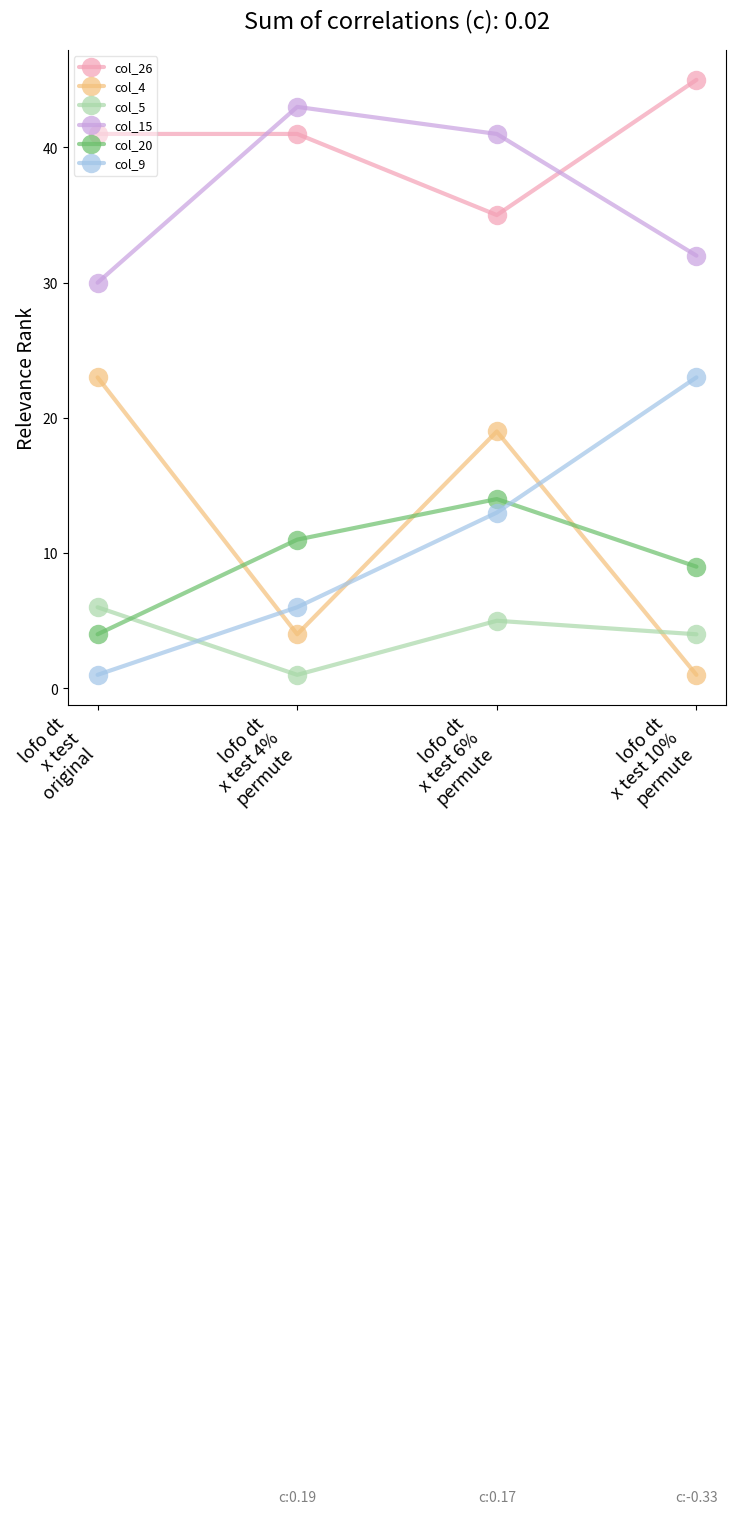

Reading left to right, transcribe all the data shown in this chart.

col_26: lofo dt
x test
original=41	lofo dt
x test 4%
permute=41	lofo dt
x test 6%
permute=35	lofo dt
x test 10%
permute=45
col_4: lofo dt
x test
original=23	lofo dt
x test 4%
permute=4	lofo dt
x test 6%
permute=19	lofo dt
x test 10%
permute=1
col_5: lofo dt
x test
original=6	lofo dt
x test 4%
permute=1	lofo dt
x test 6%
permute=5	lofo dt
x test 10%
permute=4
col_15: lofo dt
x test
original=30	lofo dt
x test 4%
permute=43	lofo dt
x test 6%
permute=41	lofo dt
x test 10%
permute=32
col_20: lofo dt
x test
original=4	lofo dt
x test 4%
permute=11	lofo dt
x test 6%
permute=14	lofo dt
x test 10%
permute=9
col_9: lofo dt
x test
original=1	lofo dt
x test 4%
permute=6	lofo dt
x test 6%
permute=13	lofo dt
x test 10%
permute=23